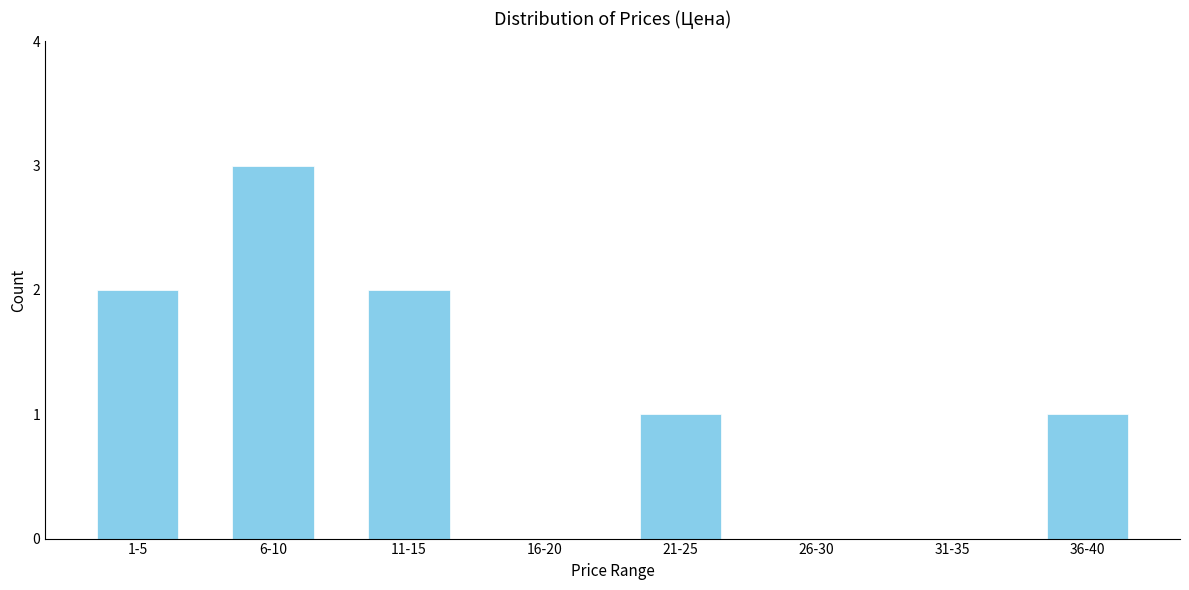

Reading left to right, transcribe all the data shown in this chart.

1-5=2	6-10=3	11-15=2	16-20=0	21-25=1	26-30=0	31-35=0	36-40=1